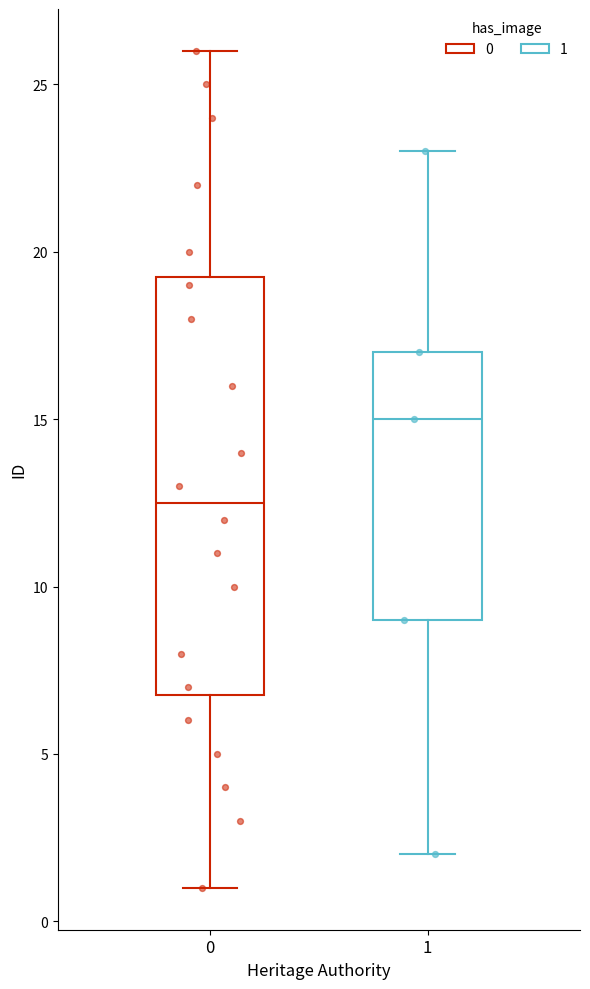

Reading left to right, transcribe this box plot: for each box, give where its median line is, the range the box spans, and where its two whiskers end, as read against the y-axis. The values are not printed on the chart, so give them approximately, as read against the axis.

0: median 12.5, box 7.0 to 19.5, whiskers 1.0 to 26.0
1: median 15.0, box 9.0 to 17.0, whiskers 2.0 to 23.0